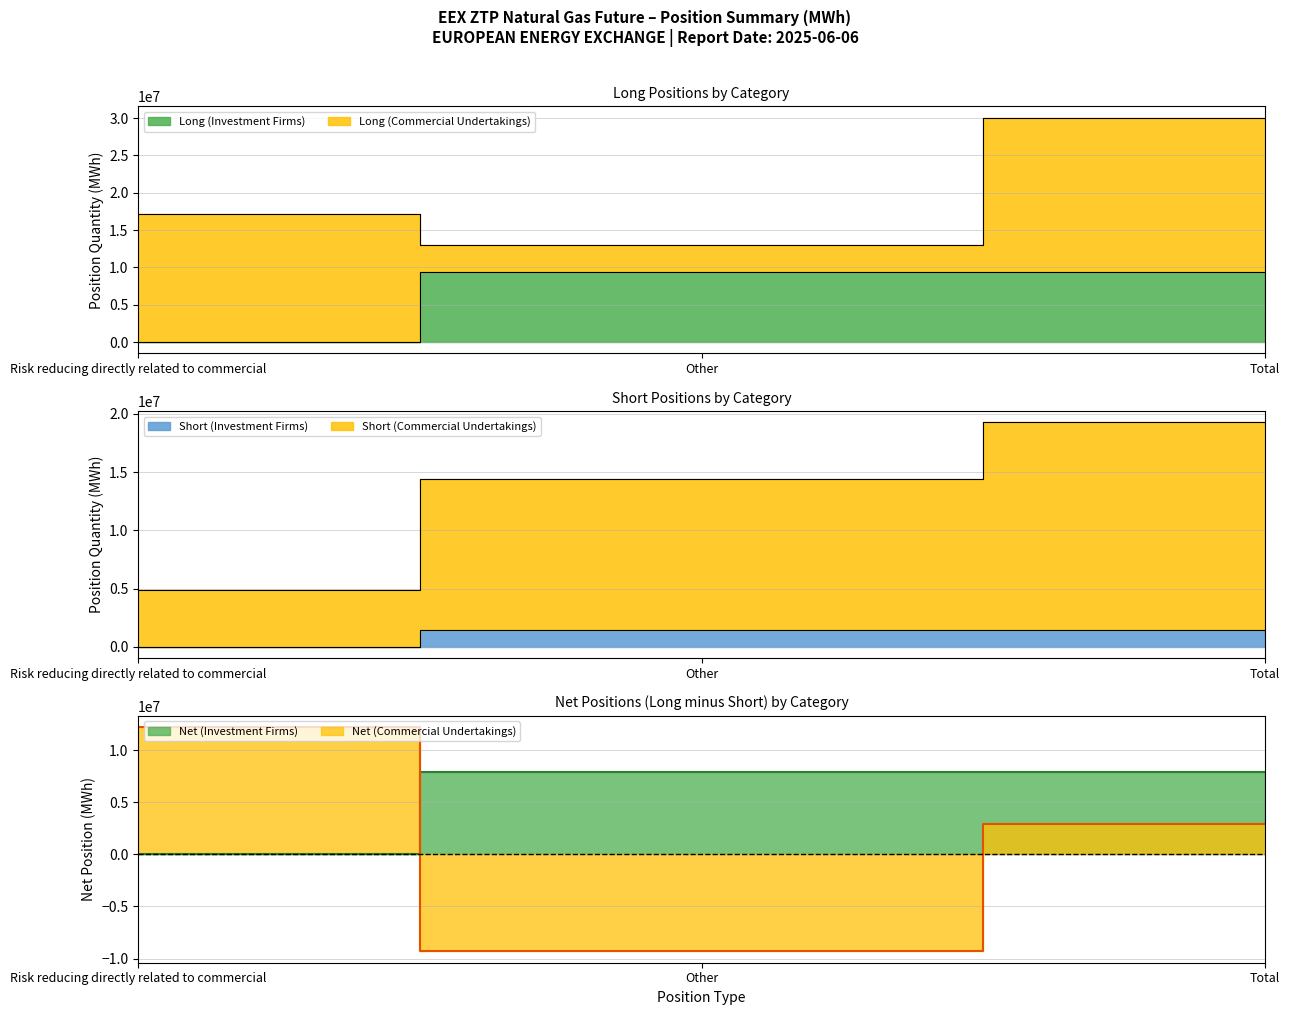

What is the average value of the Short (Investment Firms) series?

982560